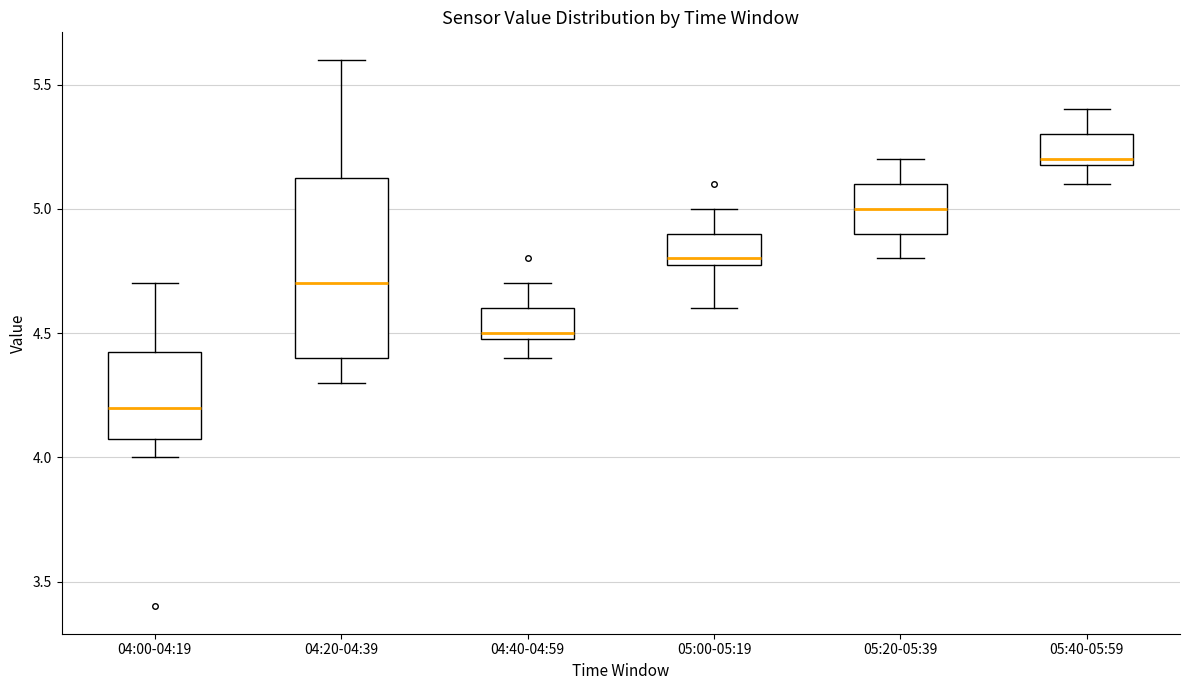

Which box has the lowest median line?

04:00-04:19